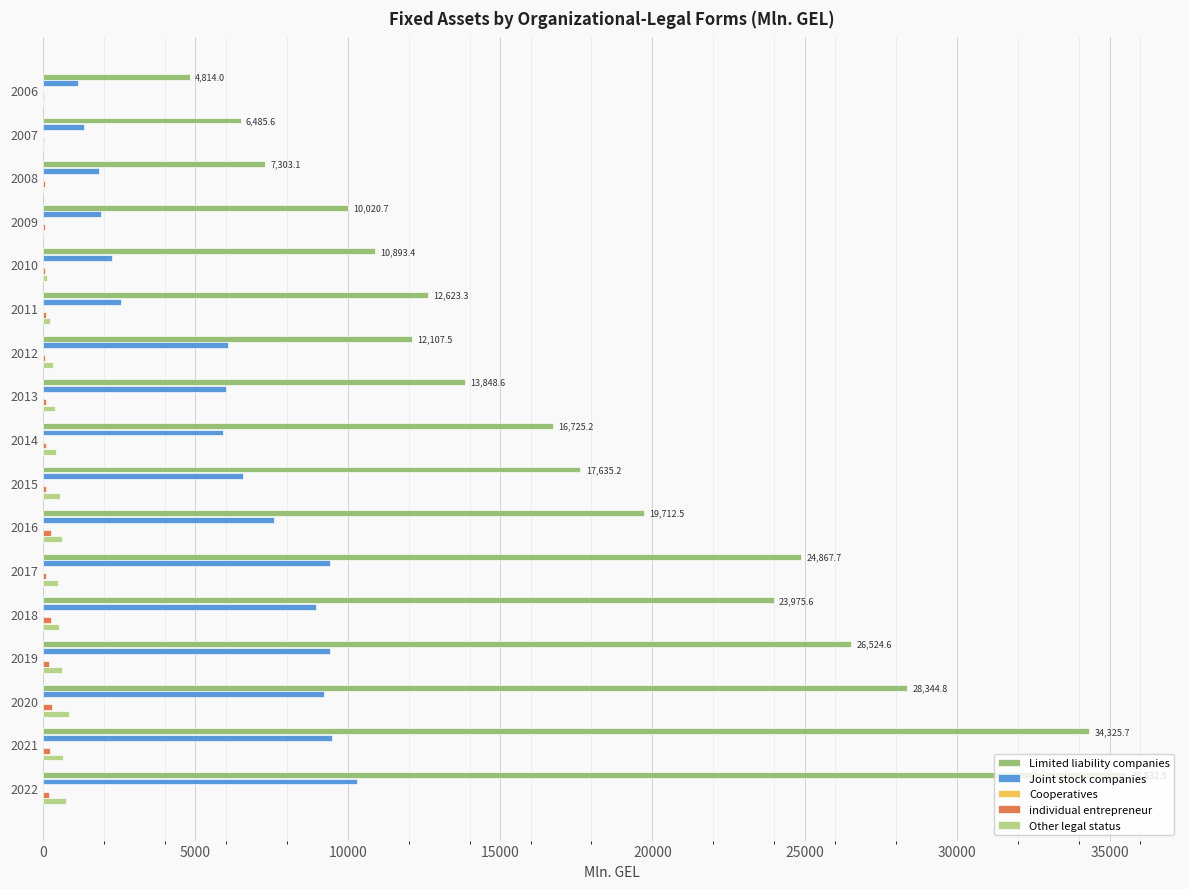

Which series has the largest range (max minus min)?

Limited liability companies